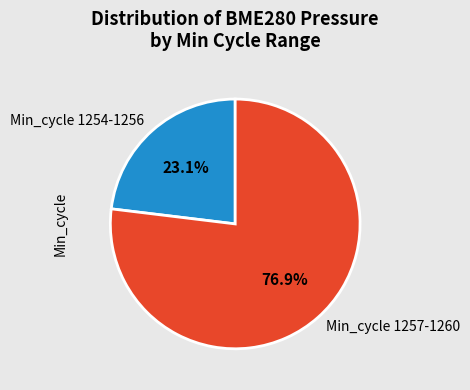

What is the ratio of the value at Min_cycle 1254-1256 to the value at Min_cycle 1257-1260?

0.3